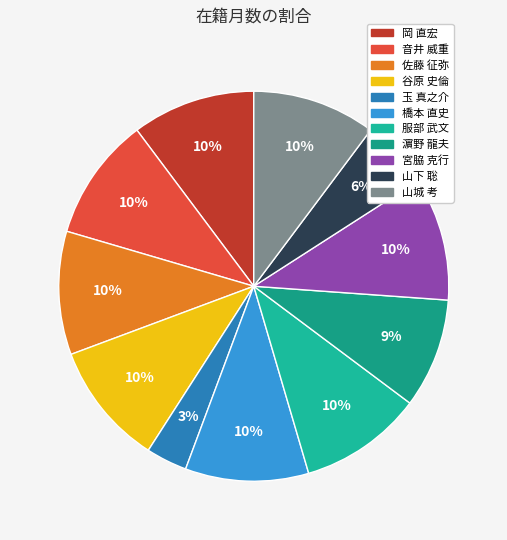

Approximately how many times larger is the value at 岡 直宏 compared to 玉 真之介?

3.0